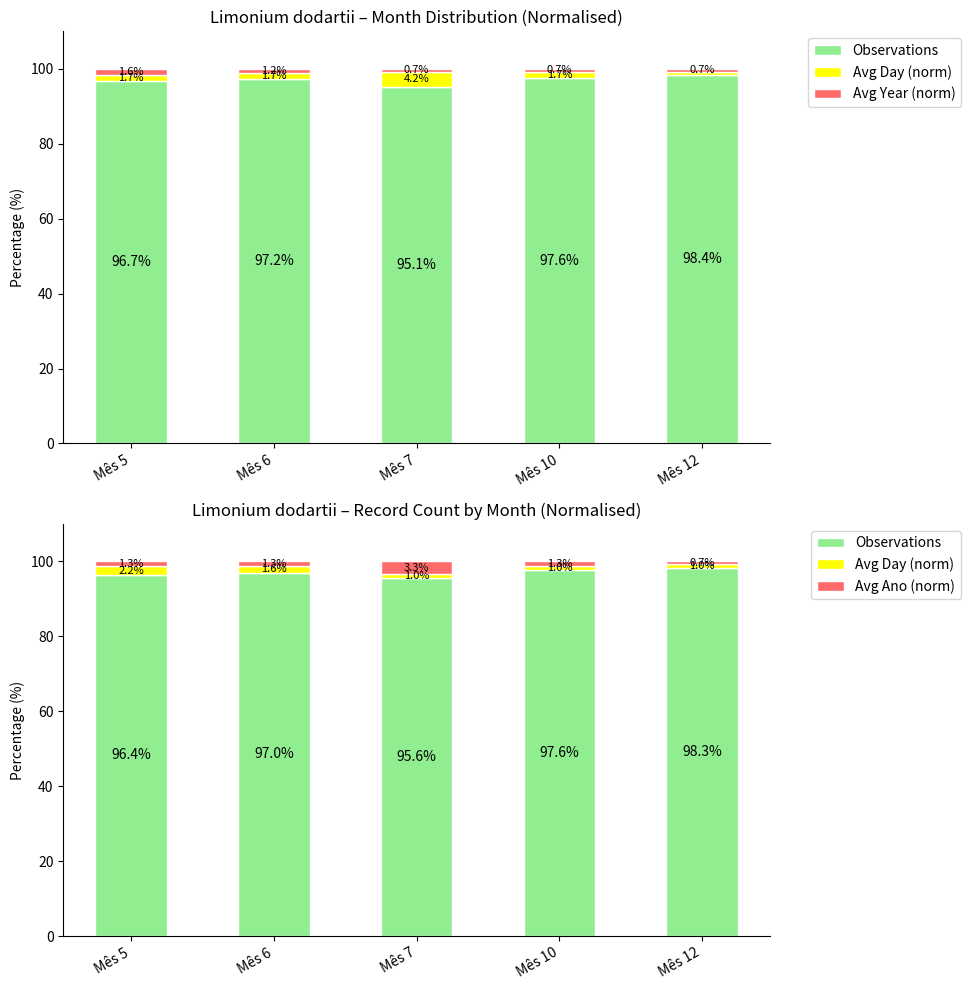

How many groups of bars are there?

5